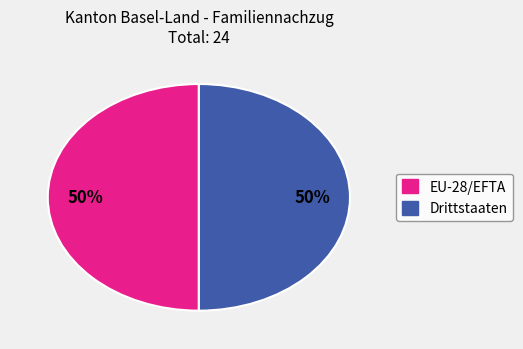

To the nearest percent, what is the average slice percentage?

50%